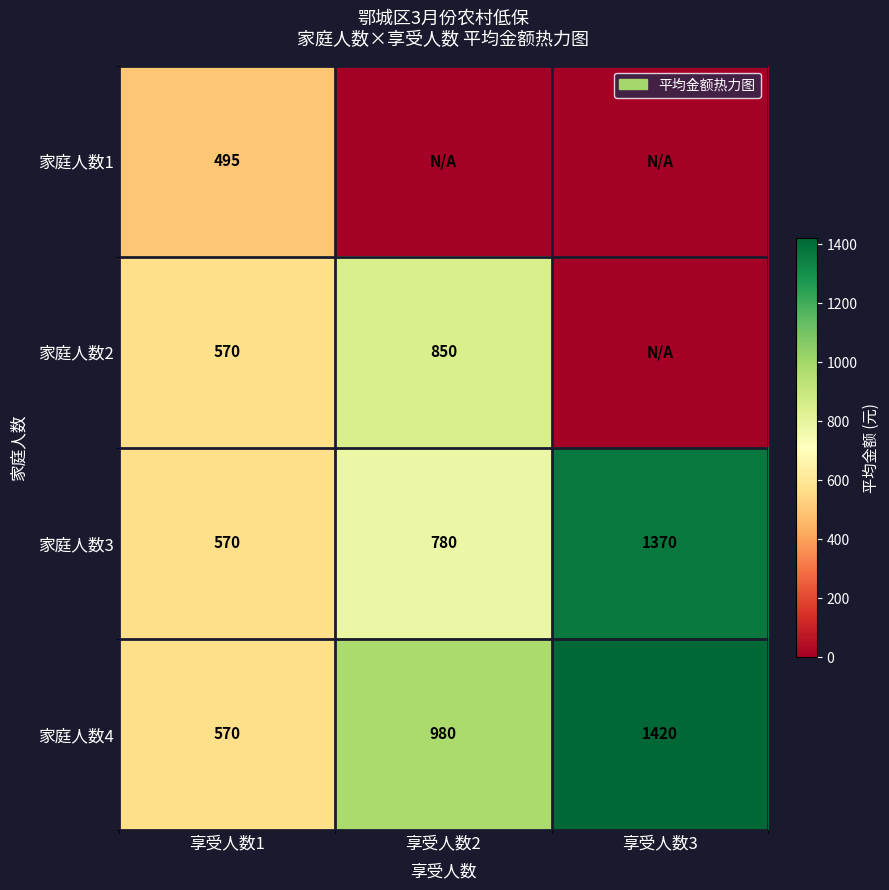

List the labels in order of 家庭人数3 value, largest first.

享受人数3, 享受人数2, 享受人数1